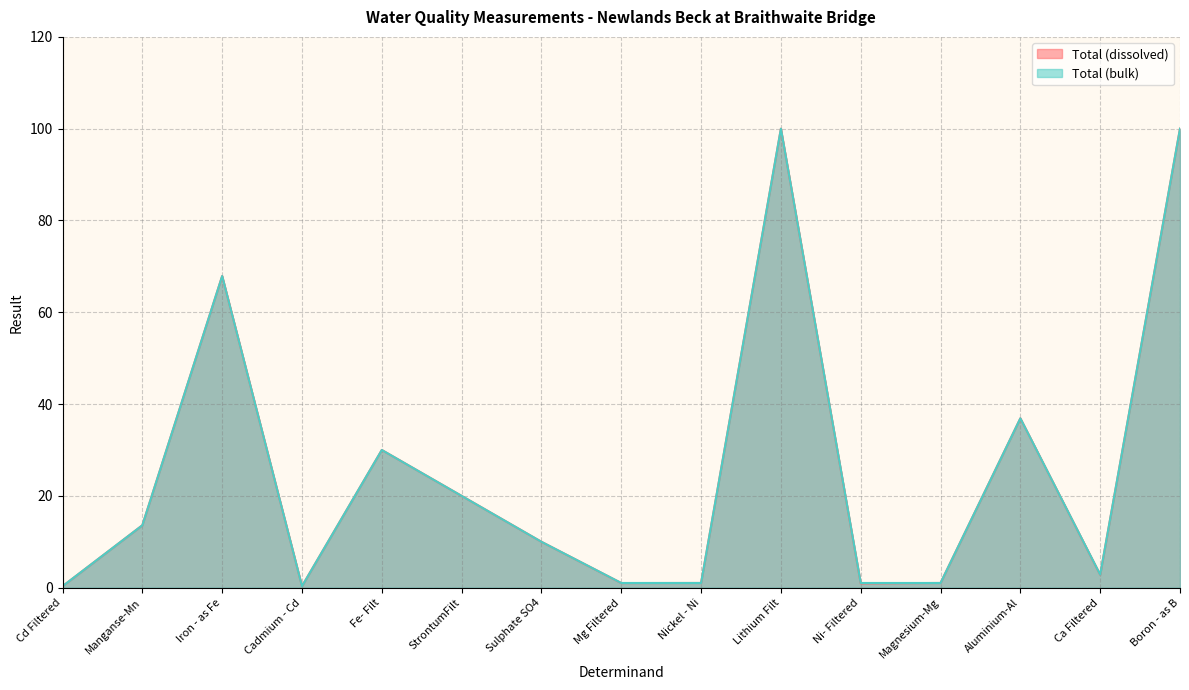

What is the sum of all Total (bulk) values?

386.0